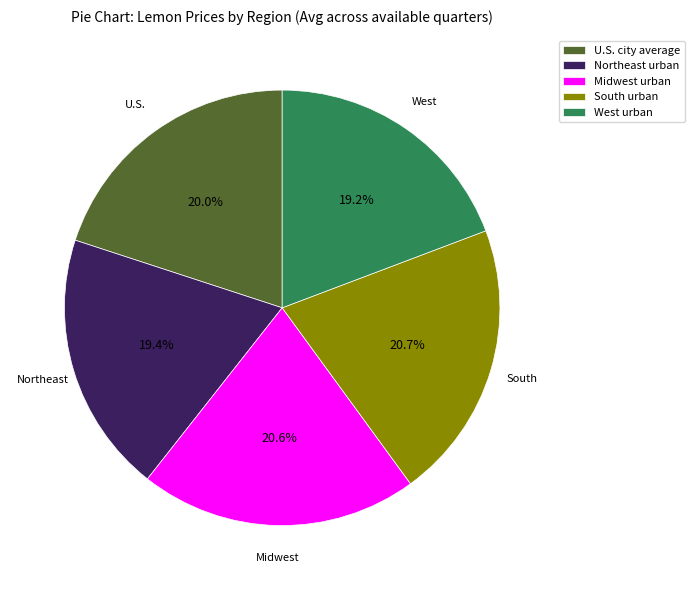

Combined, do West urban and U.S. city average account for over 50%?

No